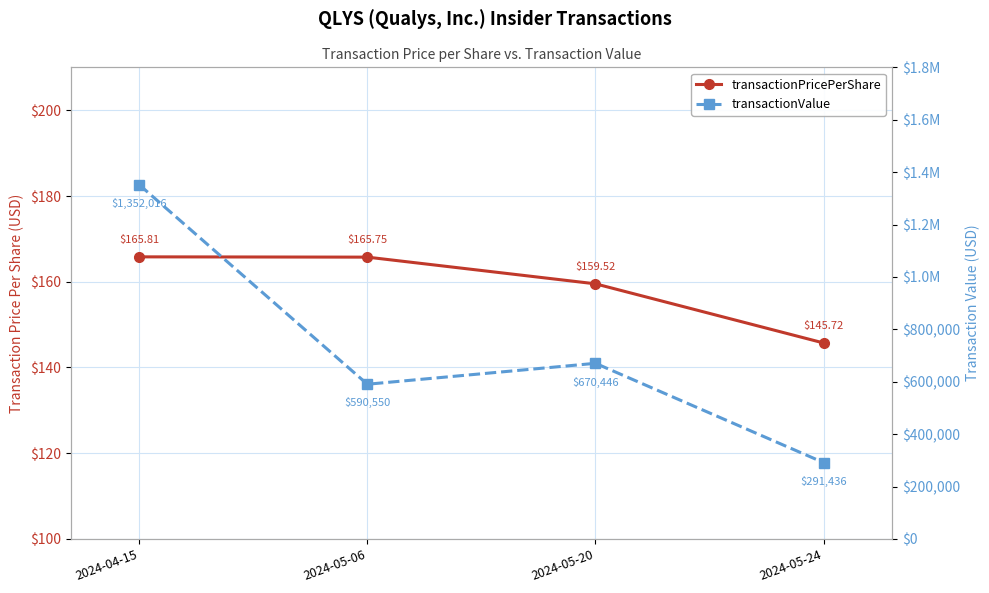

True or false: transactionPricePerShare and transactionValue intersect in this chart.

False